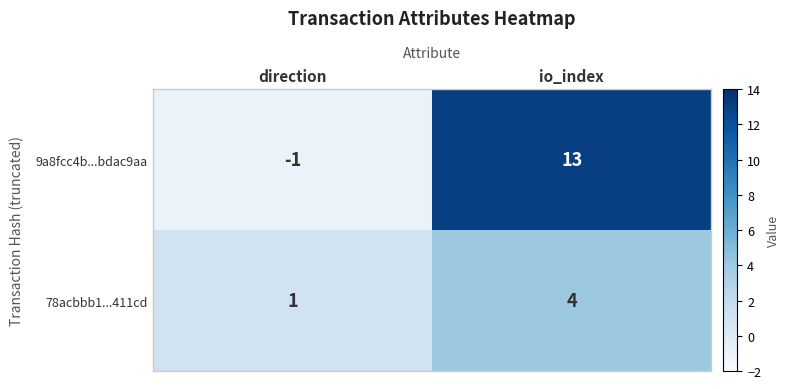

What is the maximum value shown in the chart?

13